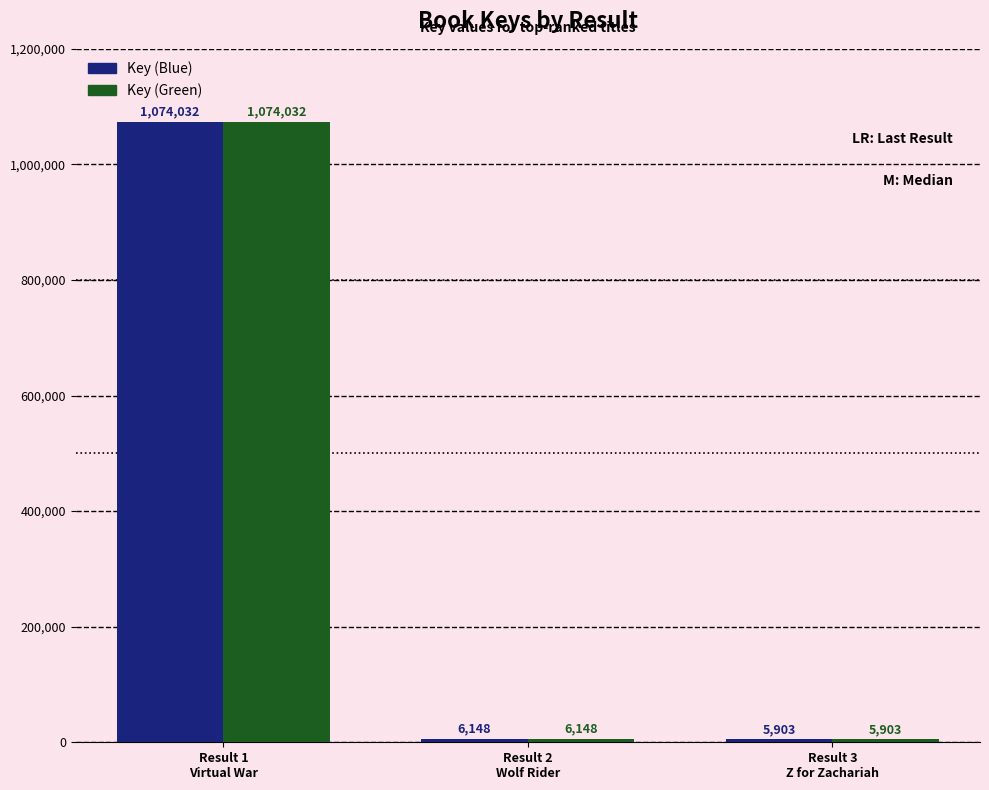

What is the label of the 3rd bar from the right?

Result 1
Virtual War